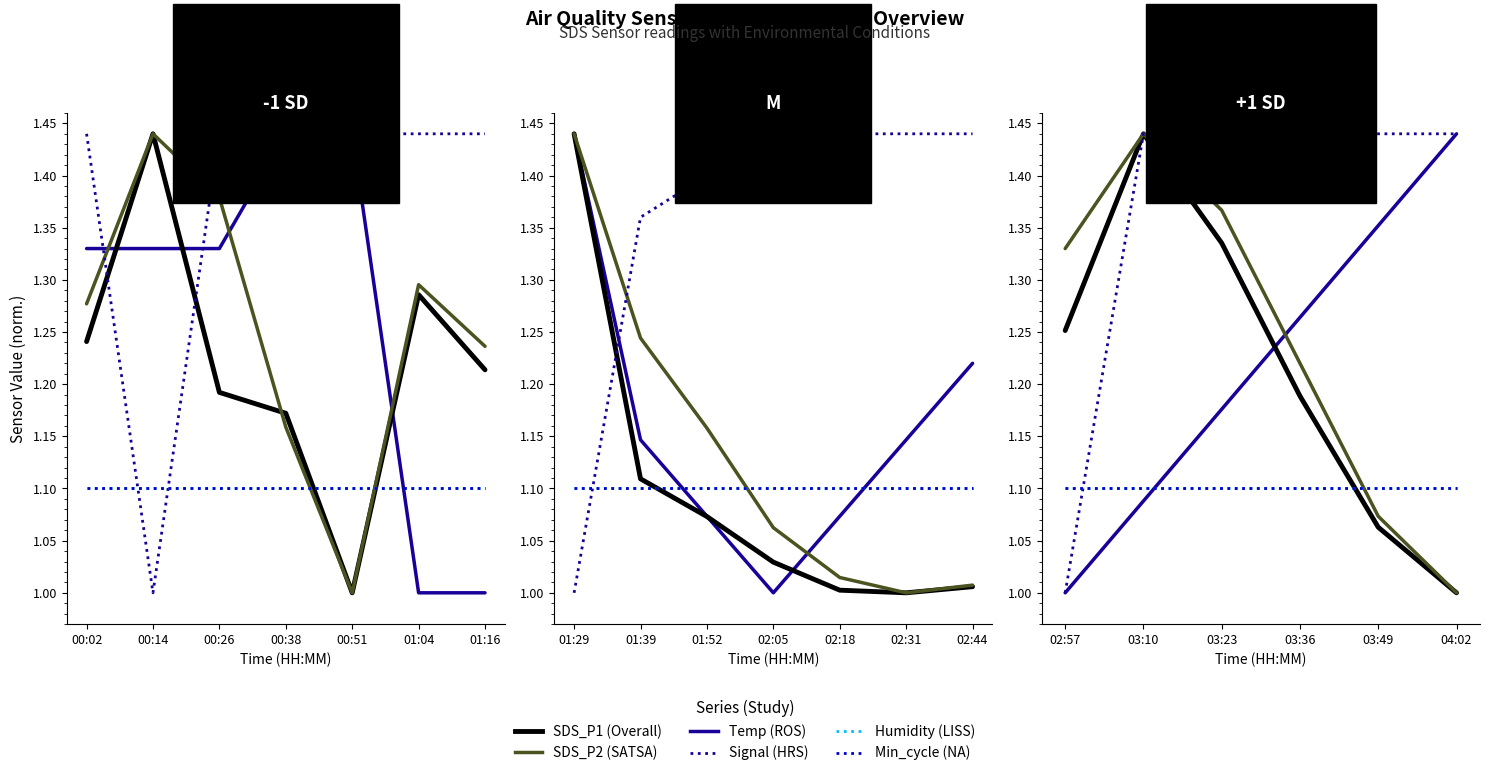

What is the sum of the SDS_P2 values at 03:49 and 03:10?

2.5